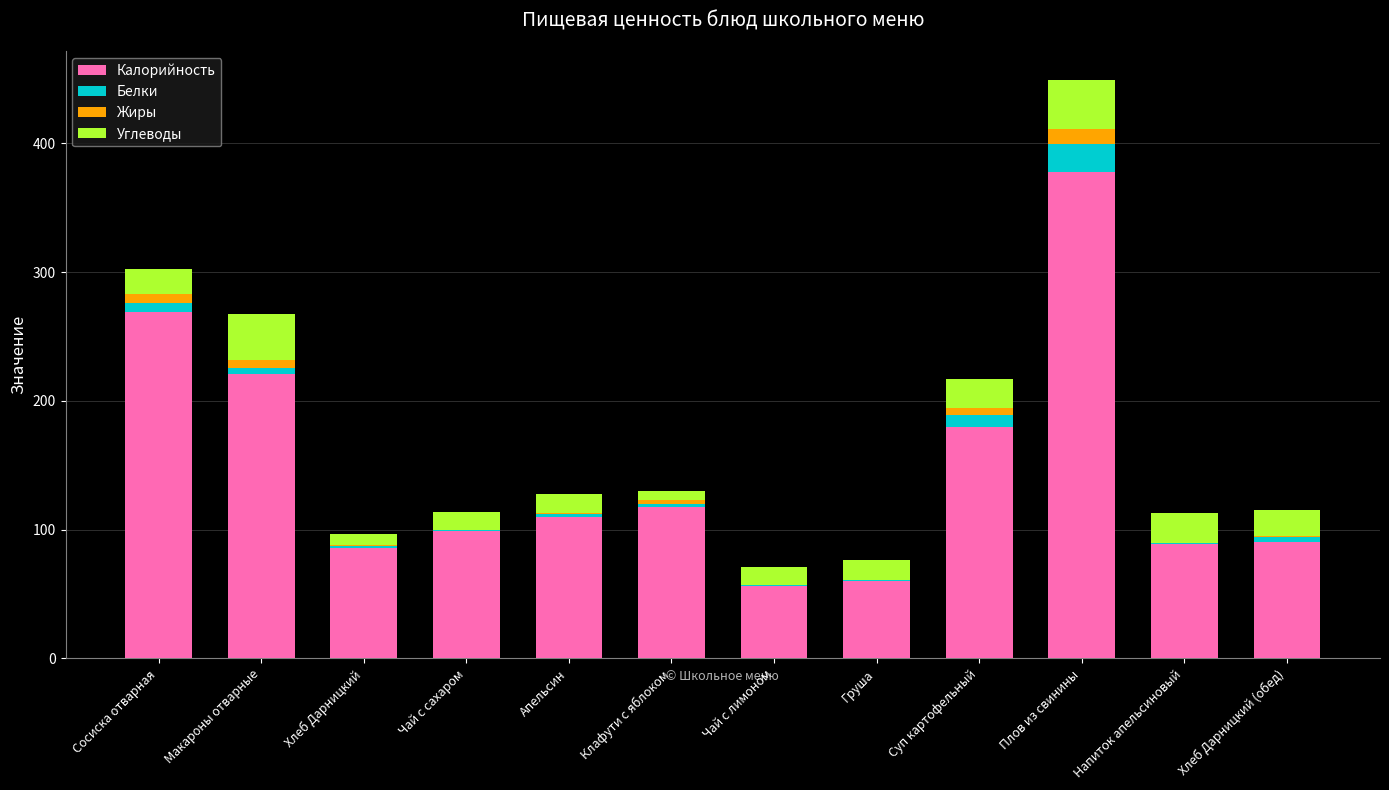

What are all the series names shown in the legend?

Калорийность, Белки, Жиры, Углеводы